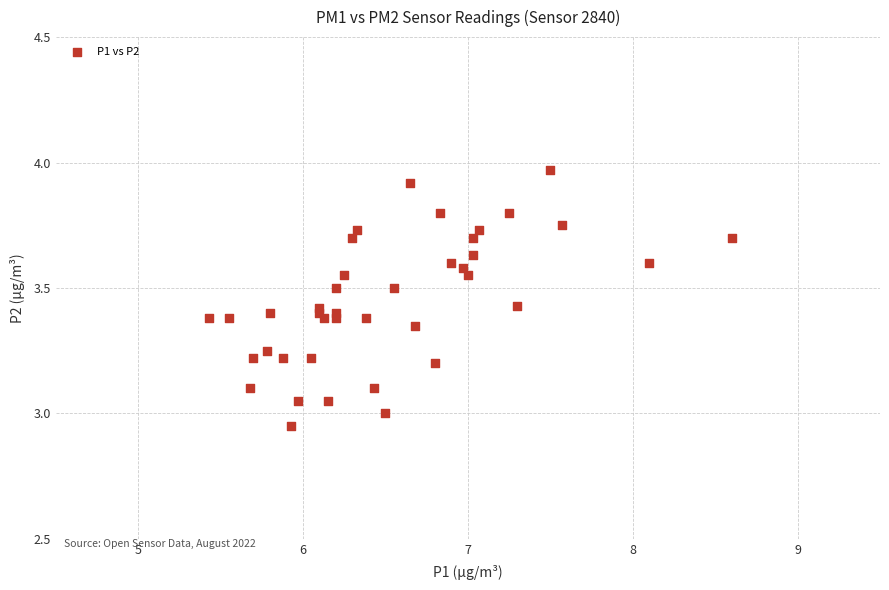

What is the range of Y values (max minus min)?

1.0